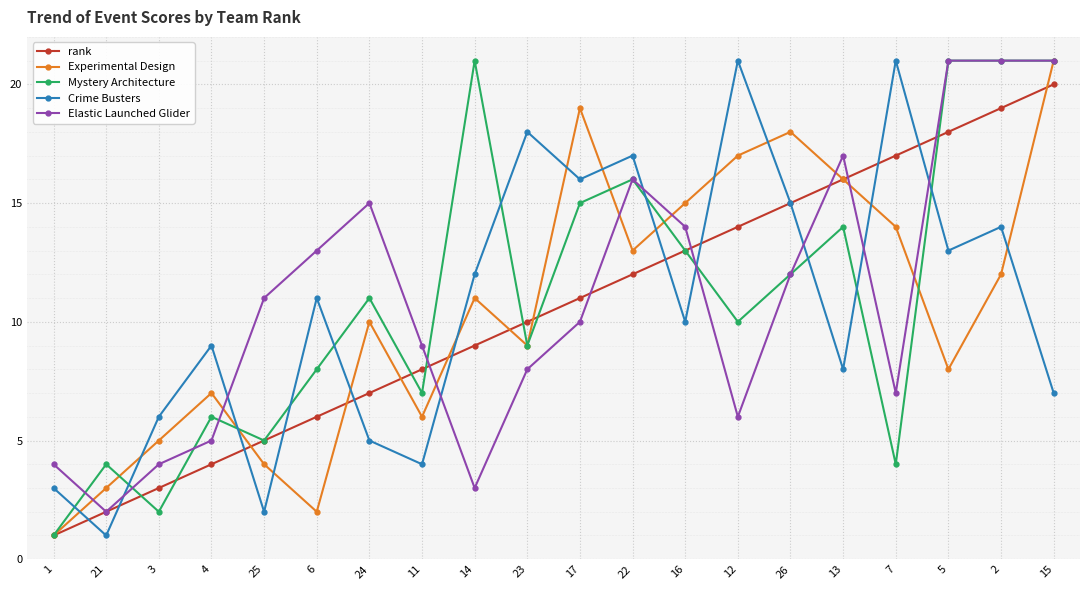

What are all the series names shown in the legend?

rank, Experimental Design, Mystery Architecture, Crime Busters, Elastic Launched Glider